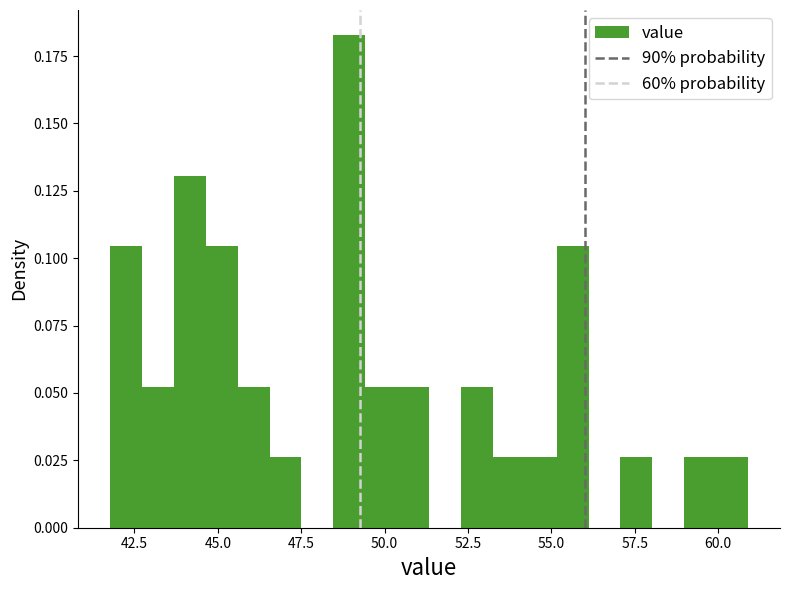

Read against the x-axis, roughly where is the centre of the tallest bar?

49.0